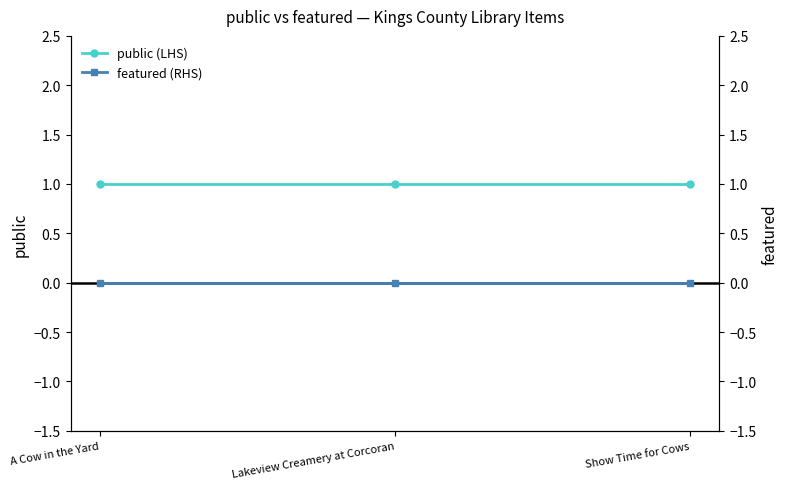

At which label is featured (RHS) closest to 0?

A Cow in the Yard